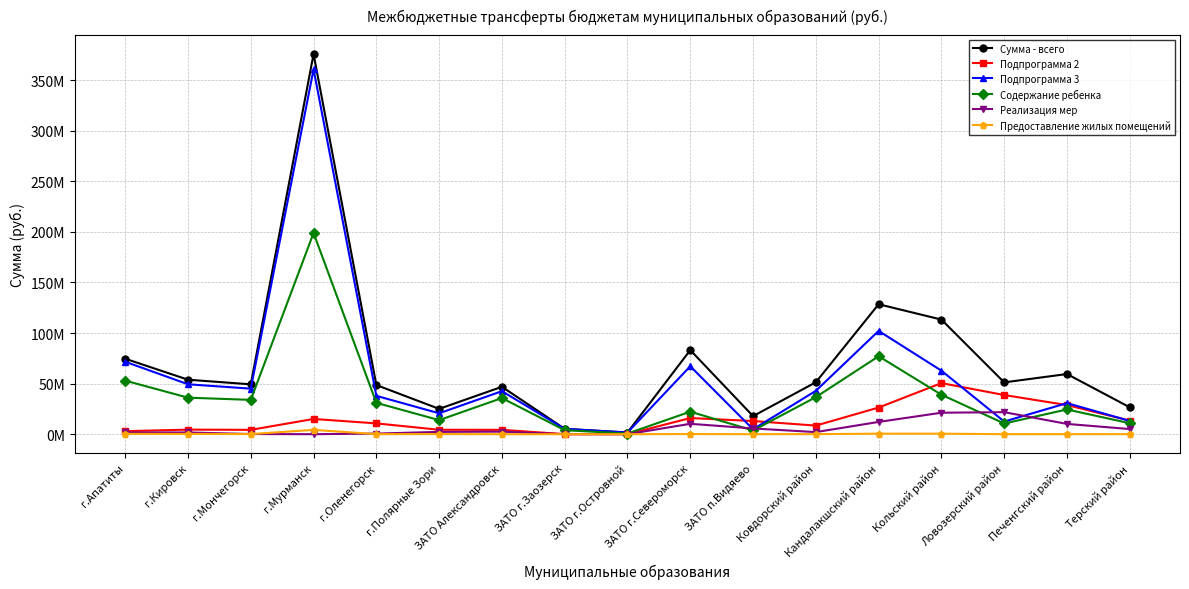

List the labels in order of Сумма - всего value, smallest first.

ЗАТО г.Островной, ЗАТО г.Заозерск, ЗАТО п.Видяево, г.Полярные Зори, Терский район, ЗАТО Александровск, г.Оленегорск, г.Мончегорск, Ловозерский район, Ковдорский район, г.Кировск, Печенгский район, г.Апатиты, ЗАТО г.Североморск, Кольский район, Кандалакшский район, г.Мурманск